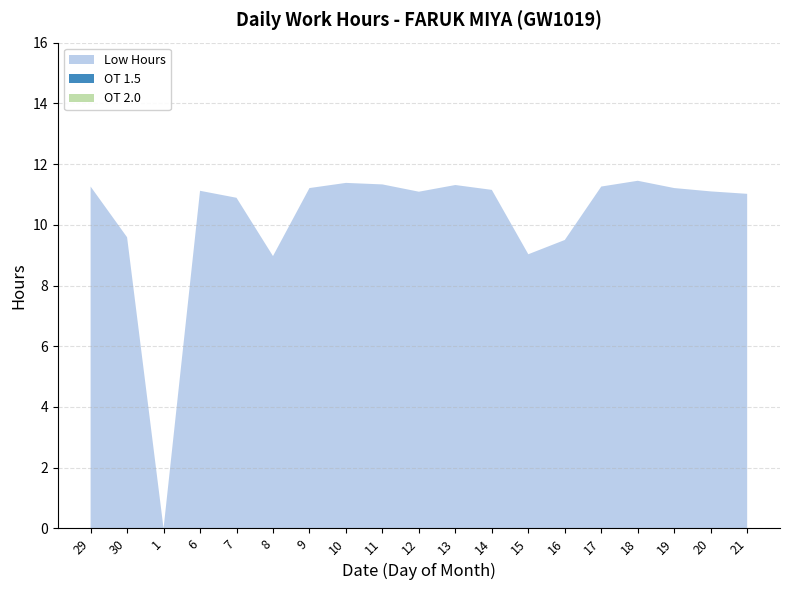

Reading left to right, transcribe all the data shown in this chart.

Low Hours: 11.3	9.6	0.0	11.1	10.9	9.0	11.2	11.4	11.3	11.1	11.3	11.2	9.0	9.5	11.3	11.4	11.2	11.1	11.0
OT 1.5: 0.0	0.0	0.0	0.0	0.0	0.0	0.0	0.0	0.0	0.0	0.0	0.0	0.0	0.0	0.0	0.0	0.0	0.0	0.0
OT 2.0: 0.0	0.0	0.0	0.0	0.0	0.0	0.0	0.0	0.0	0.0	0.0	0.0	0.0	0.0	0.0	0.0	0.0	0.0	0.0